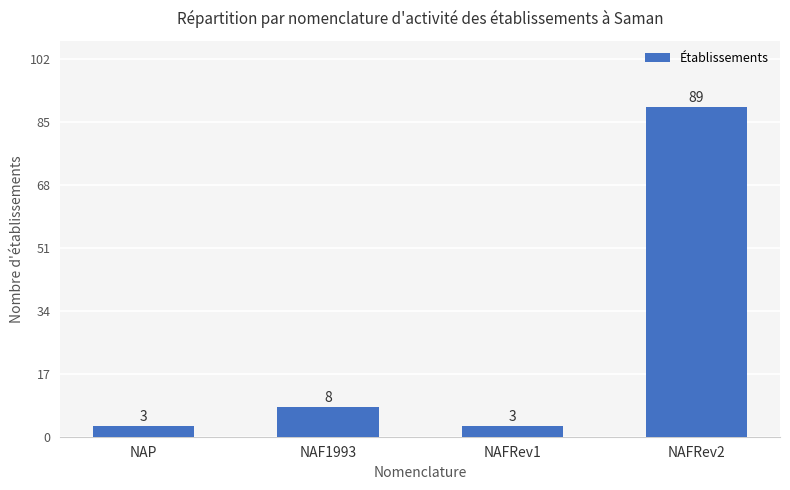

What is the value of the 3rd bar from the left?

3